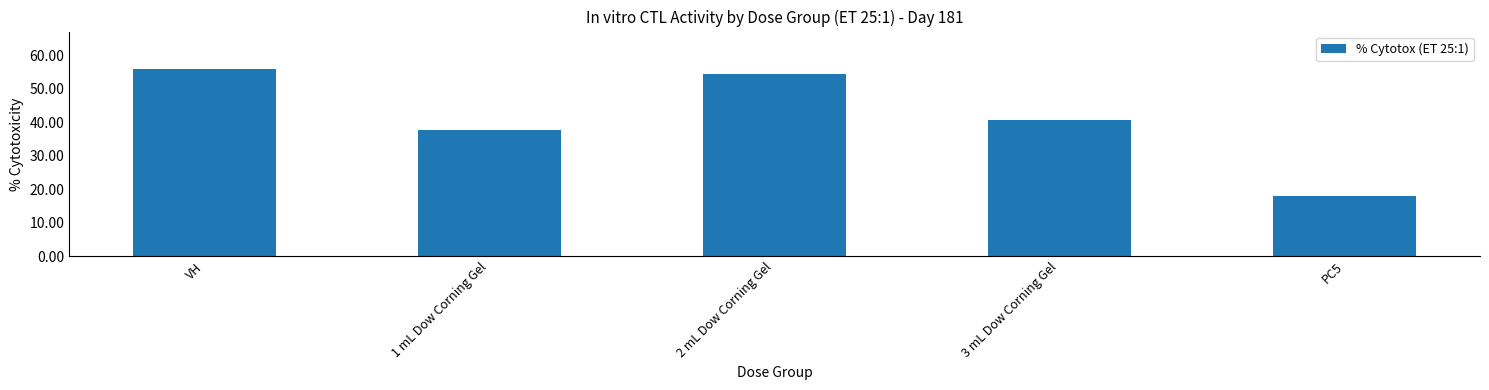

At which label is the value closest to 36?

1 mL Dow Corning Gel